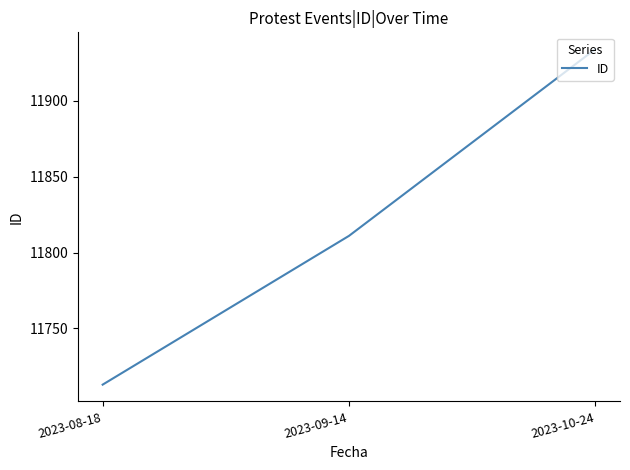

What is the change in value from 2023-09-14 to 2023-10-24?

+123